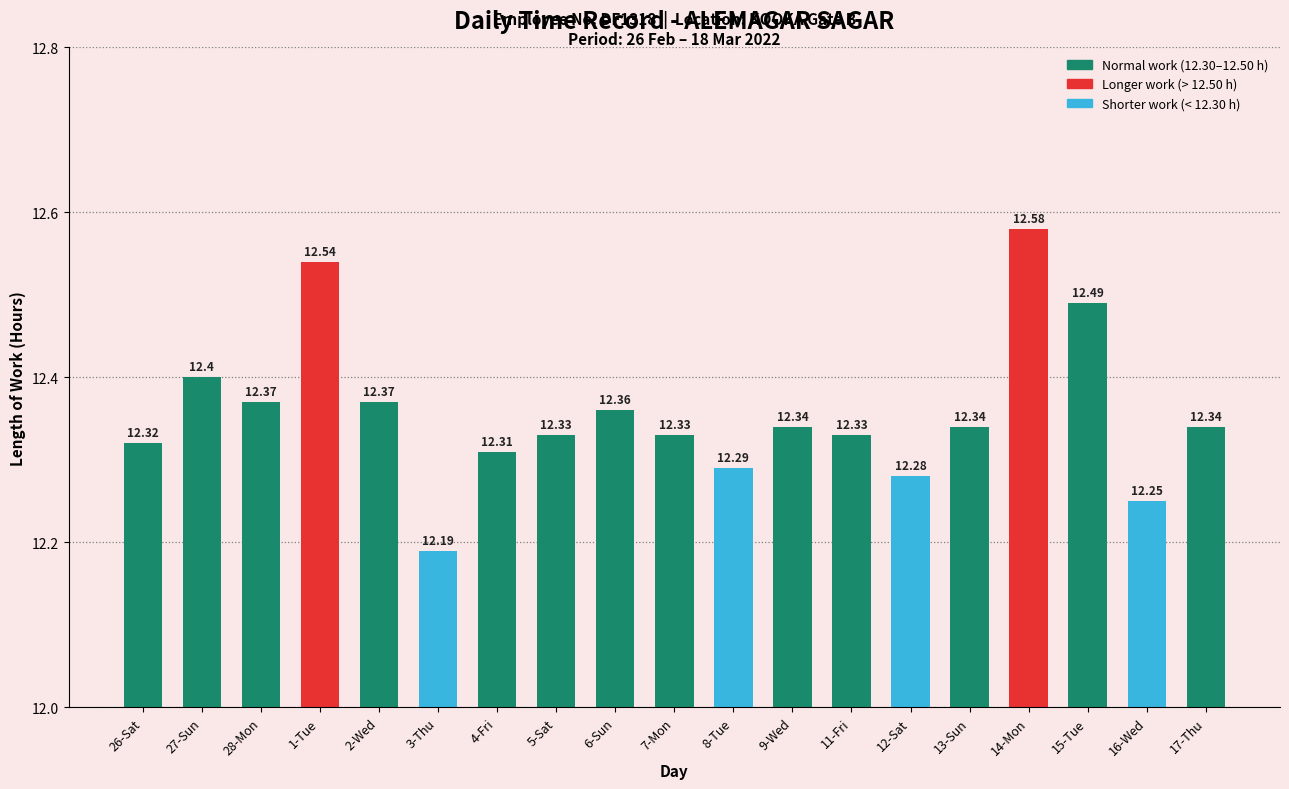

Read the value at 17-Thu.

12.3